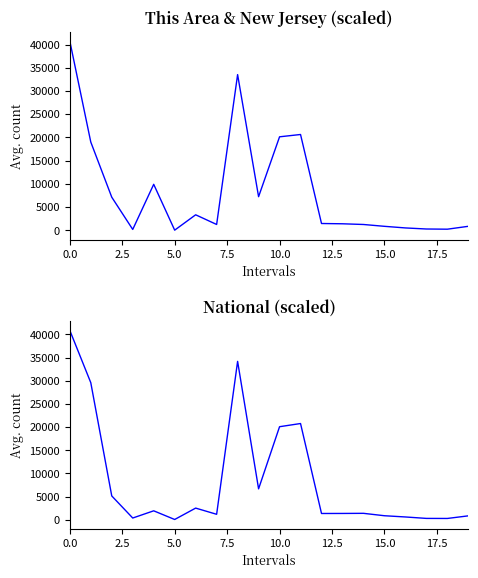

What is the difference between the second highest and minimum values in the This Area series?

33504.0